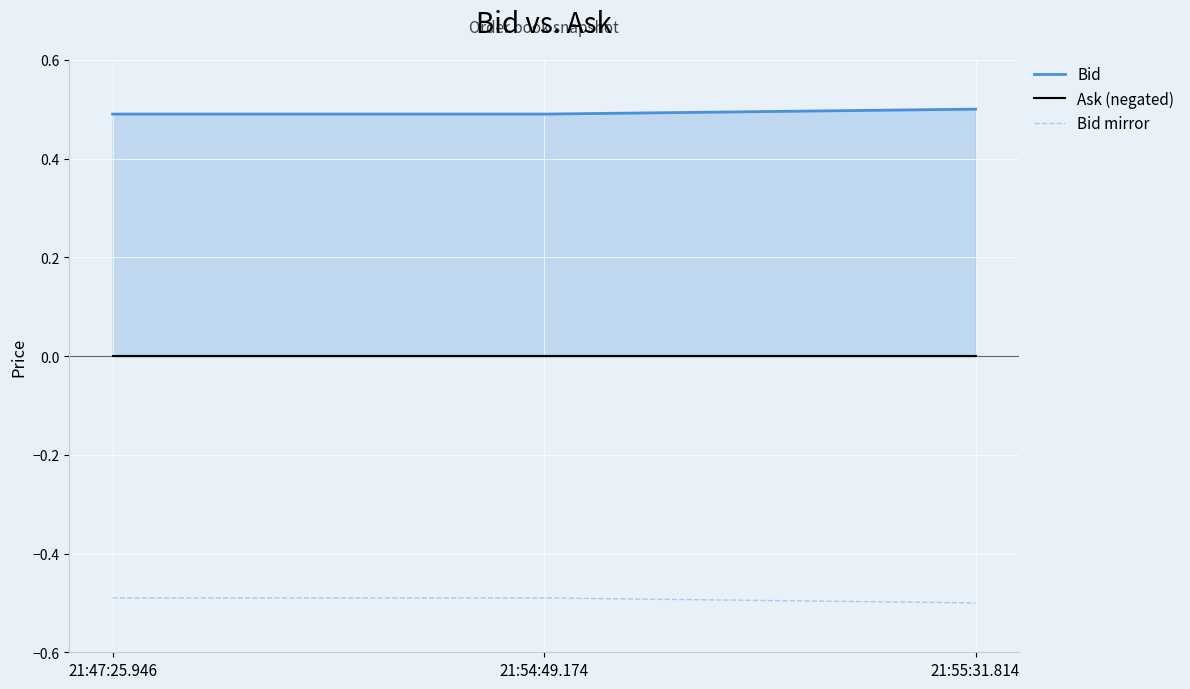

How many Bid values are between 0 and 1?

3